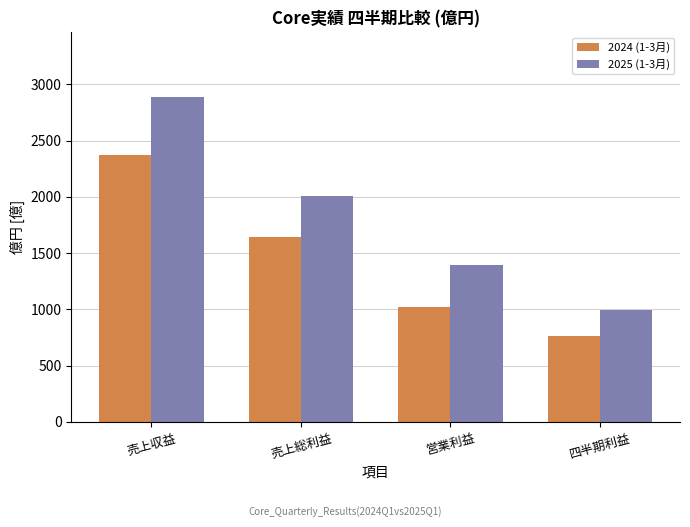

The 2025 (1-3月) series shows 2010 at 売上総利益. True or false?

True